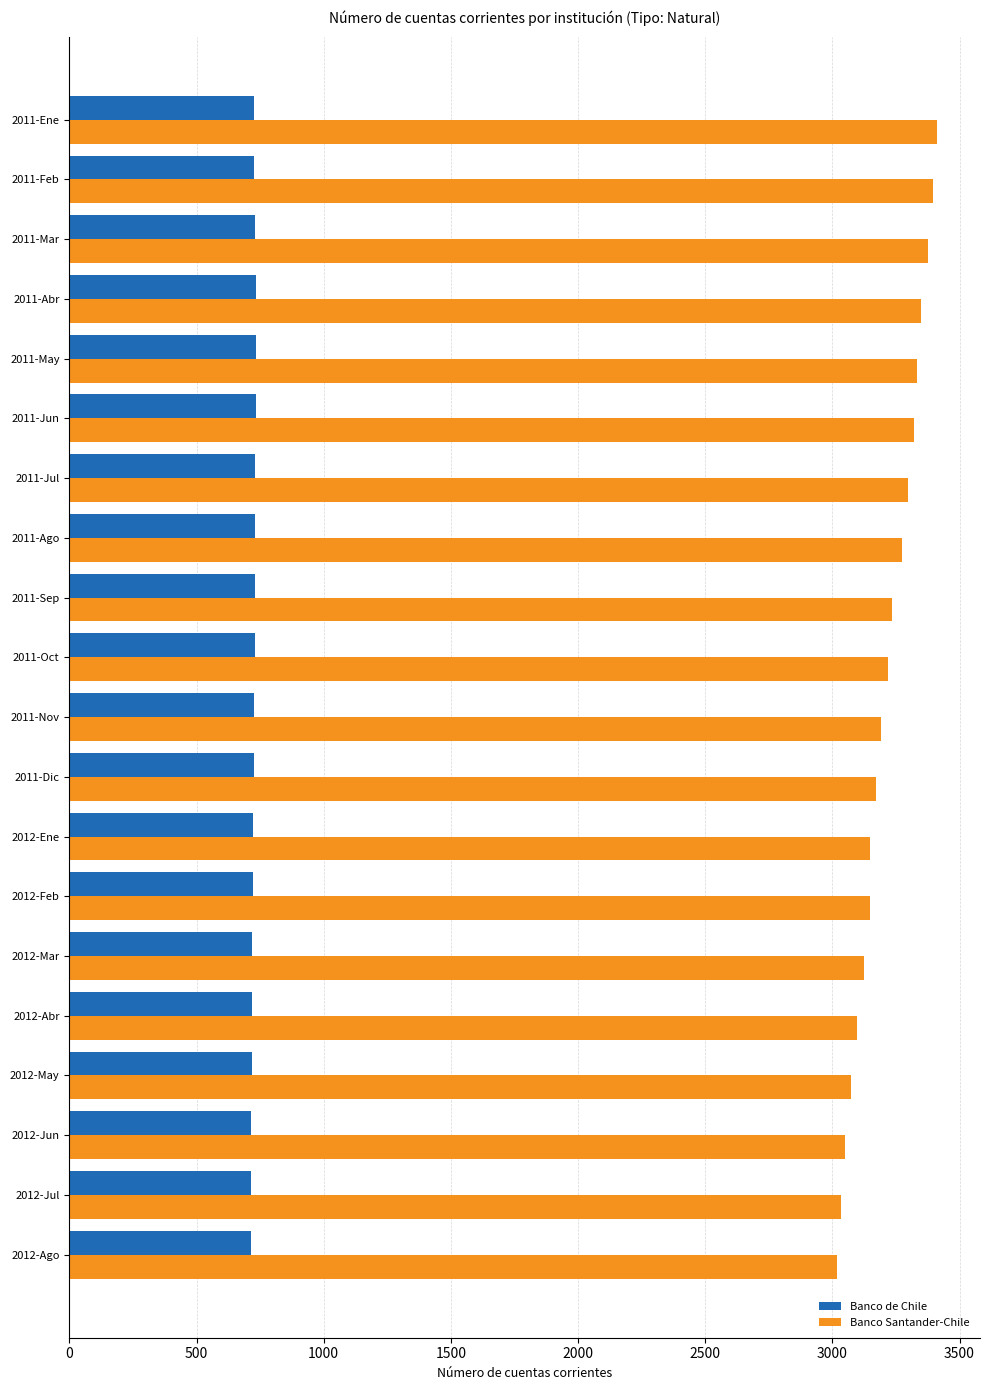

What is the average value of the Banco Santander-Chile series?

3213